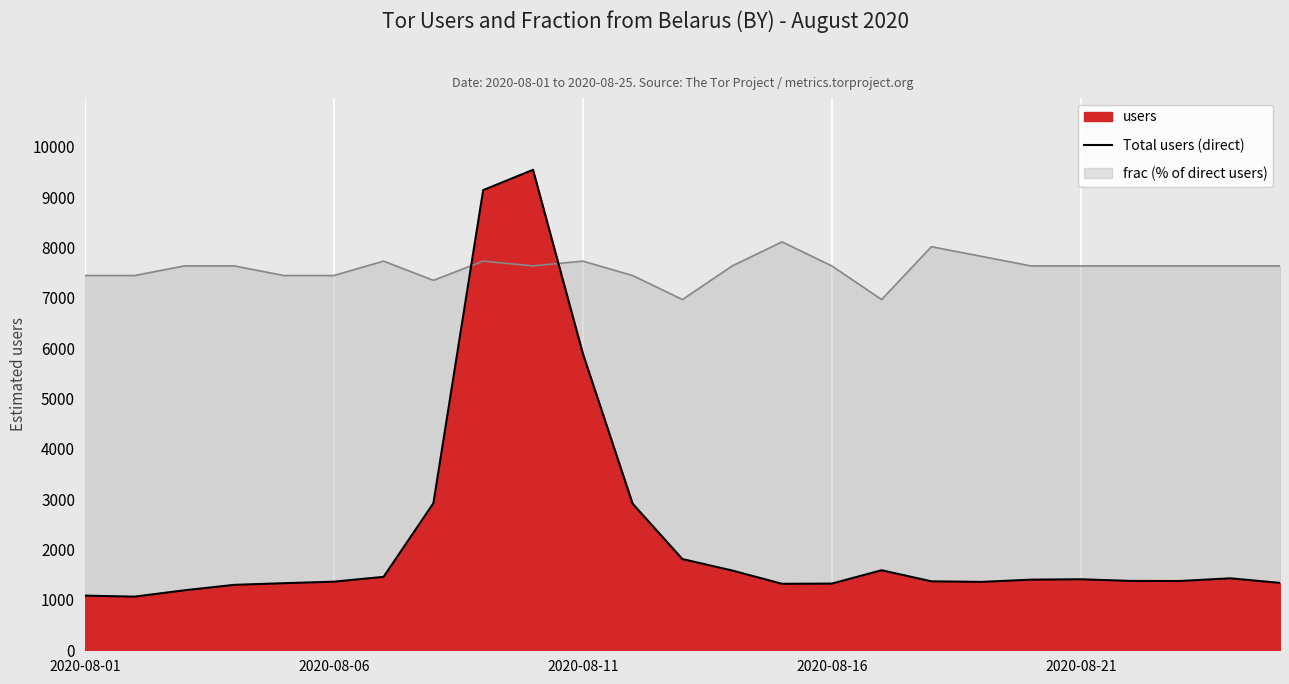

What is the difference between the maximum and minimum values?

8475